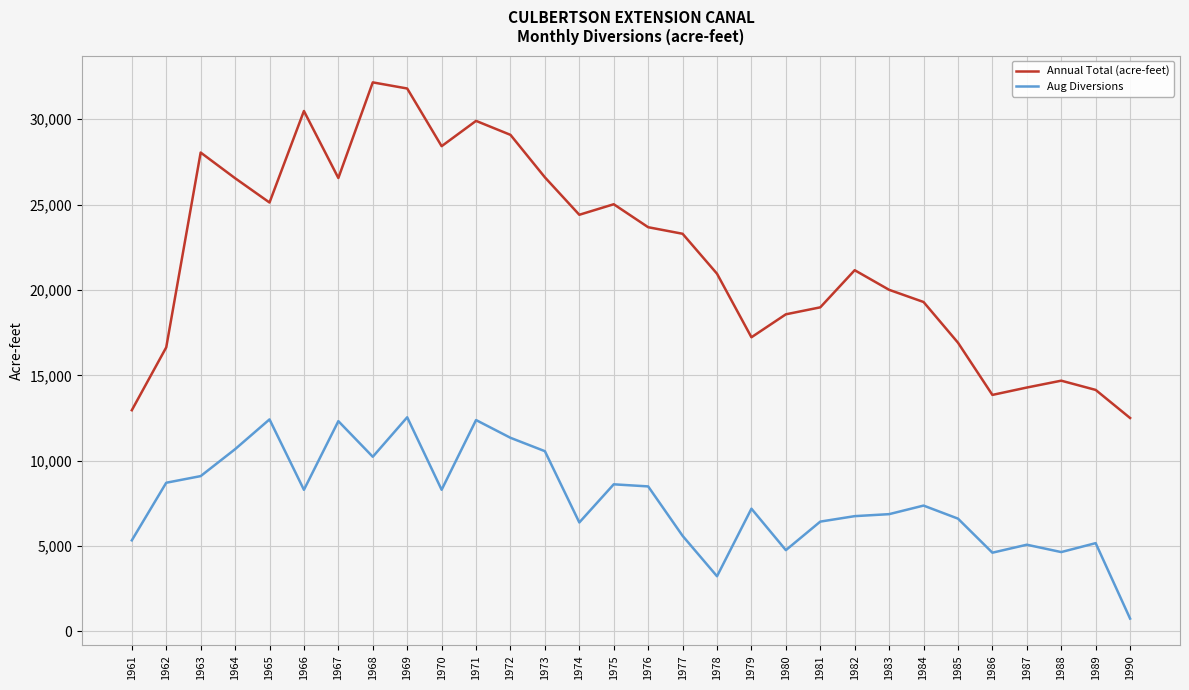

True or false: Aug Diversions and Annual Total (acre-feet) cross at least once.

False